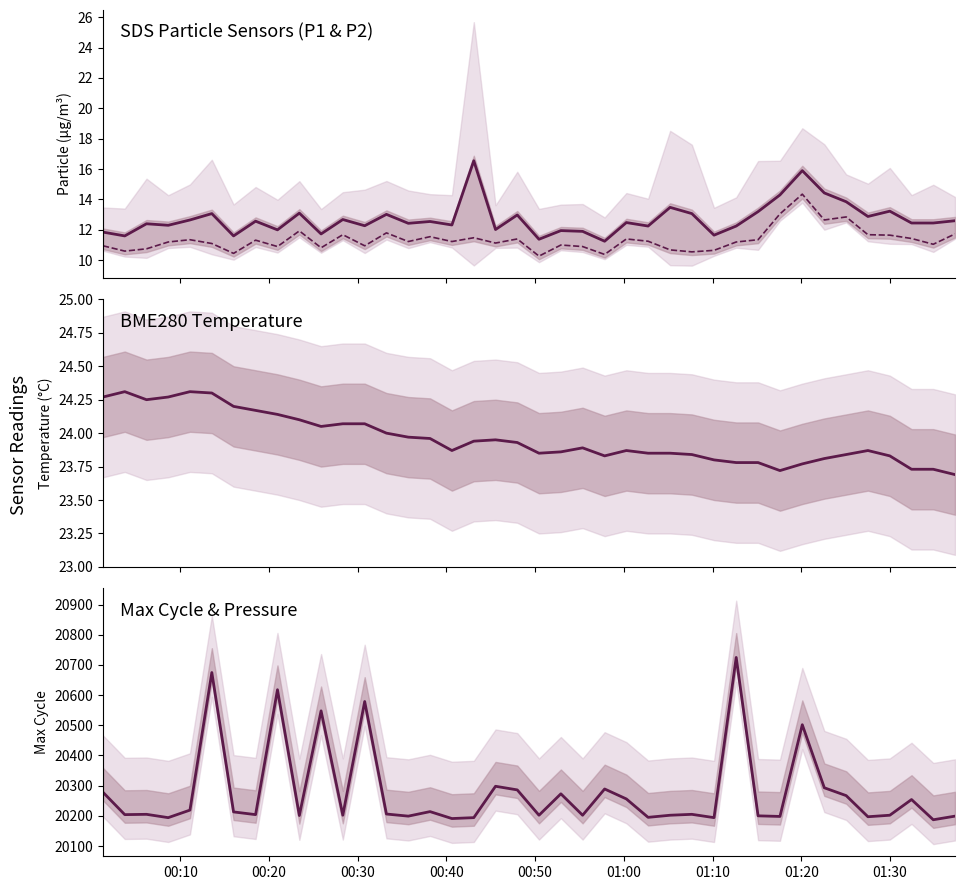

How many values in the Max_cycle series exceed 20205?

19